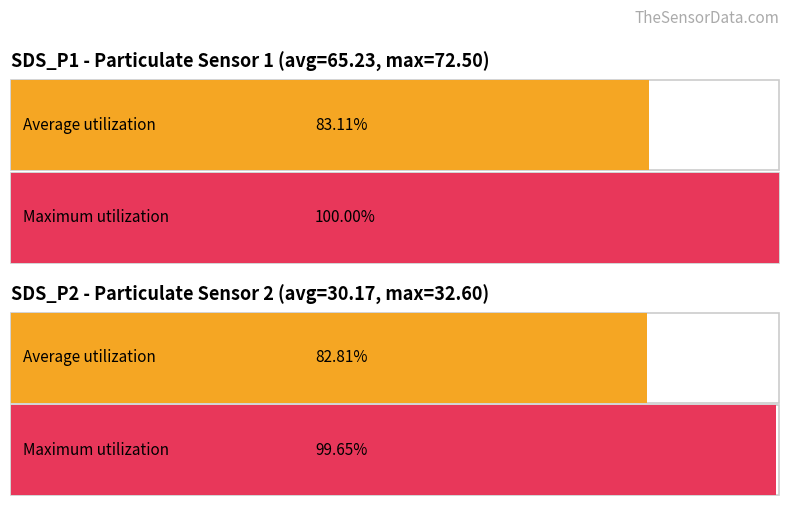

Which series has the largest total across all categories?

Maximum utilization